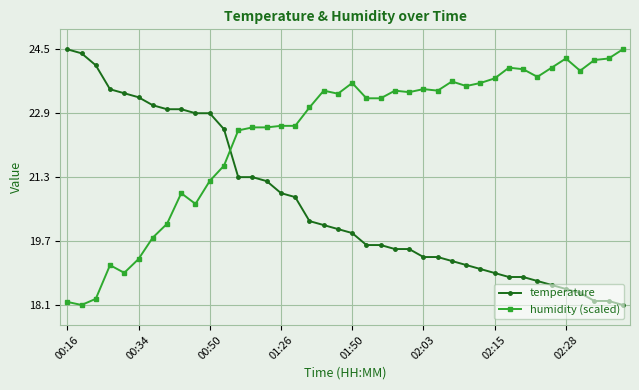

Rank the series by their average value, from highest to lowest.

humidity (scaled), temperature